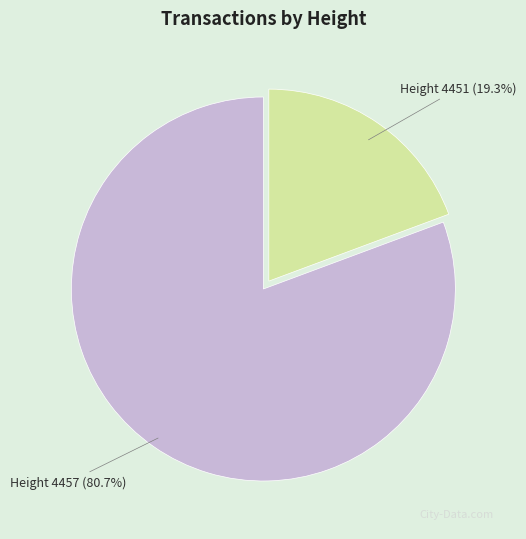

The Height 4457 slice represents 81% of the pie. True or false?

True